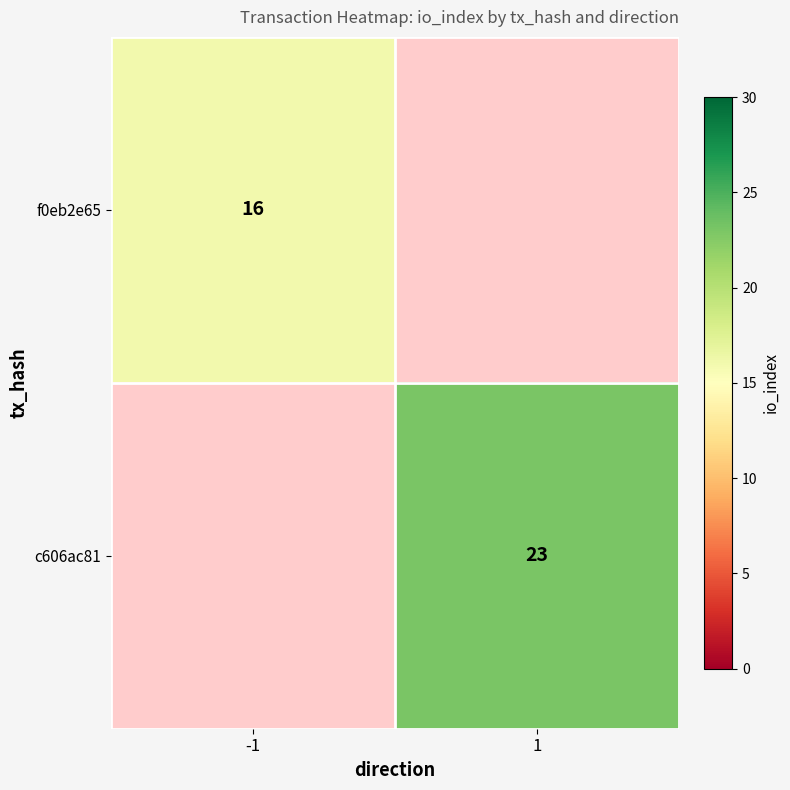

Is it true that f0eb2e65 equals 21.8 at -1?

False